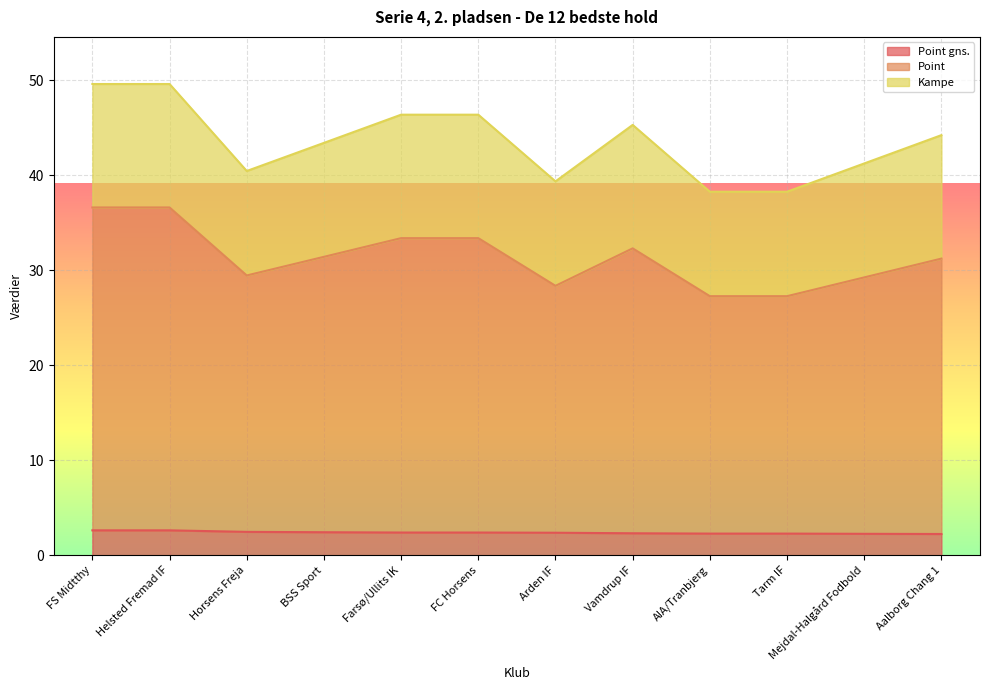

What is the total value across all series at Farsø/Ullits IK?

46.4